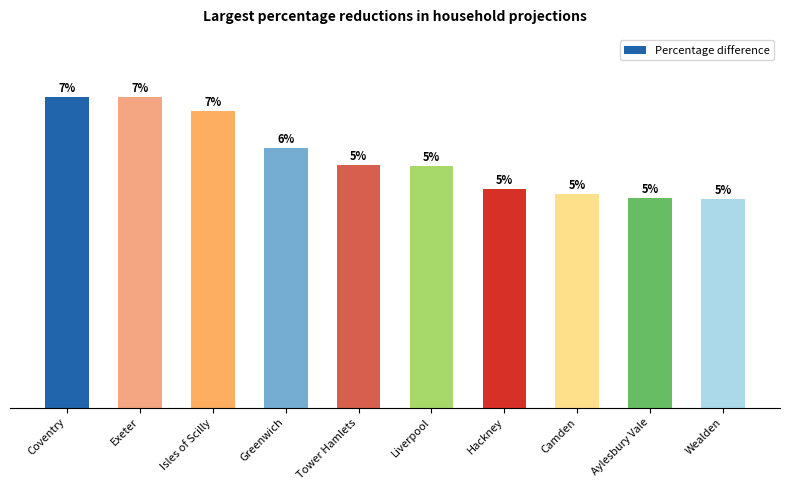

Reading left to right, what are all the values shown in this chart?

6.9	6.9	6.6	5.8	5.4	5.4	4.9	4.8	4.7	4.7